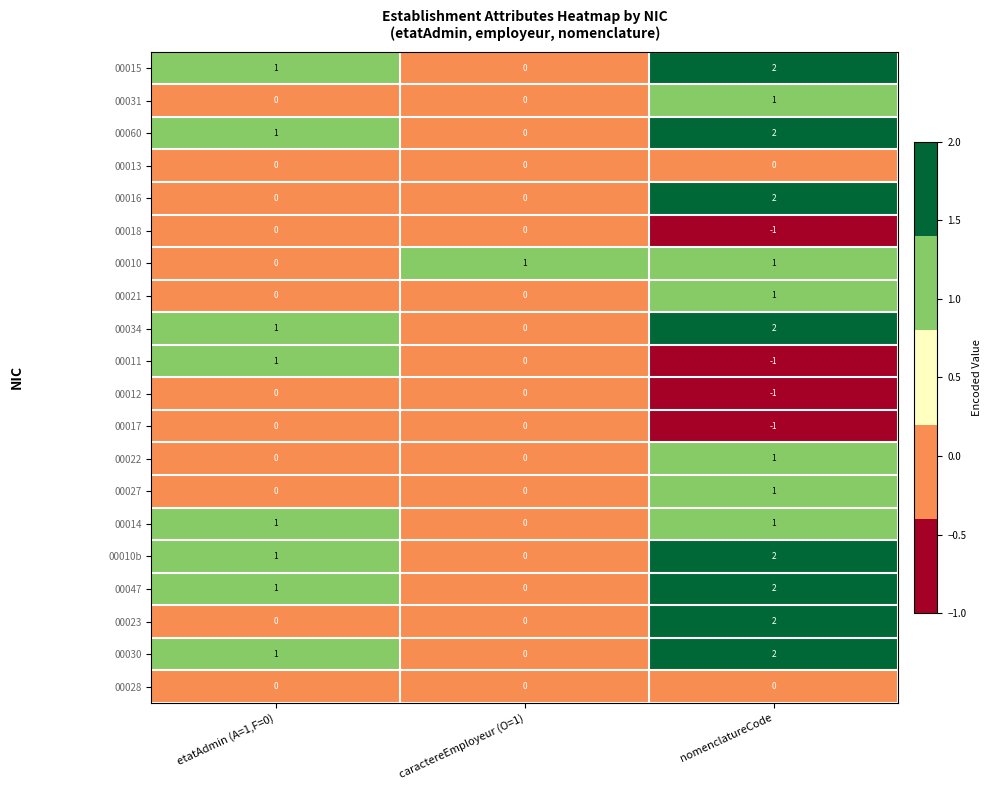

At which category is the sum across all series the highest?

nomenclatureCode